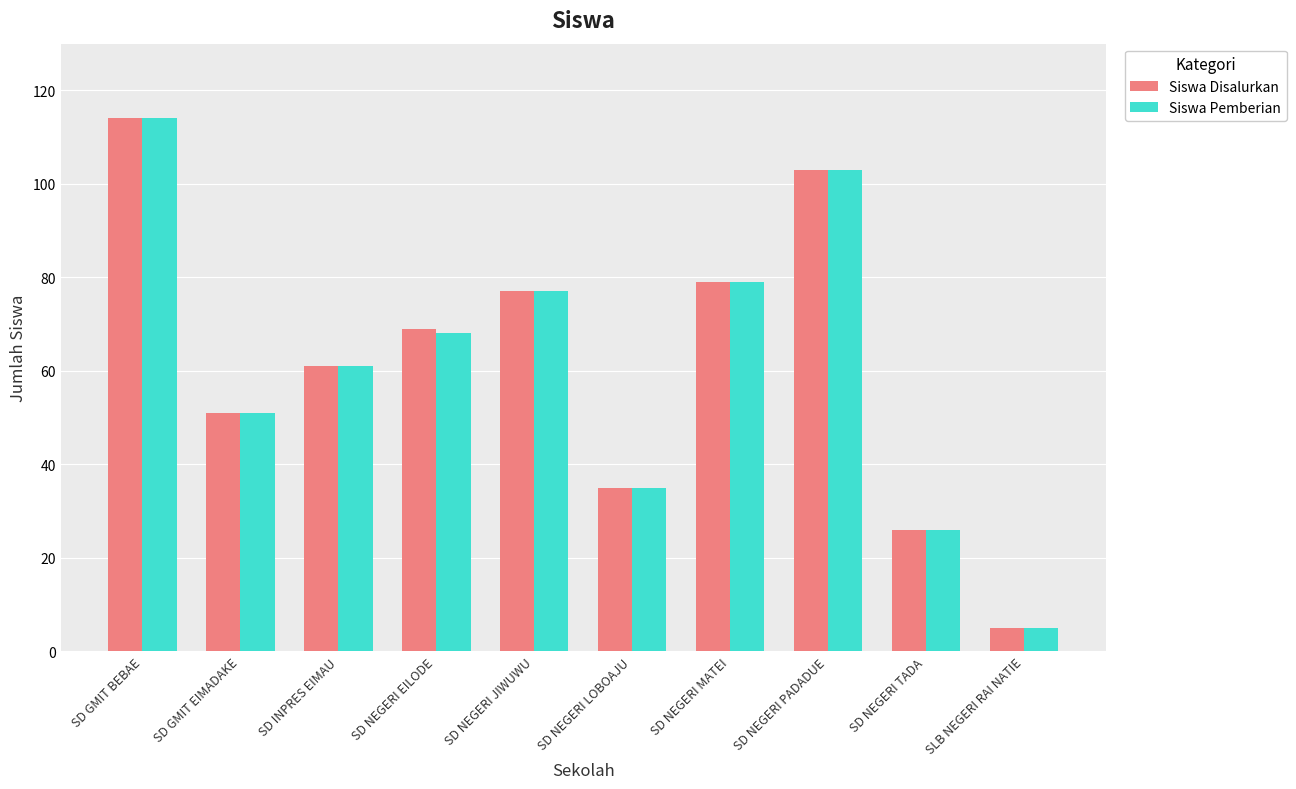

Where is Siswa Pemberian nearest to the value 59?

SD INPRES EIMAU